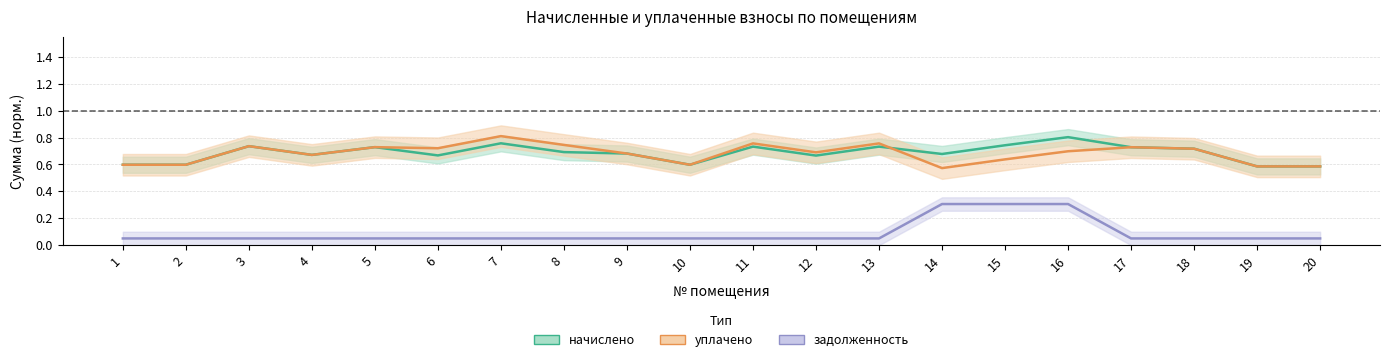

Reading left to right, transcribe all the data shown in this chart.

начислено: 1=0.6	2=0.6	3=0.7	4=0.7	5=0.7	6=0.7	7=0.8	8=0.7	9=0.7	10=0.6	11=0.7	12=0.7	13=0.7	14=0.7	15=0.7	16=0.8	17=0.7	18=0.7	19=0.6	20=0.6
уплачено: 1=0.6	2=0.6	3=0.7	4=0.7	5=0.7	6=0.7	7=0.8	8=0.7	9=0.7	10=0.6	11=0.8	12=0.7	13=0.8	14=0.6	15=0.6	16=0.7	17=0.7	18=0.7	19=0.6	20=0.6
задолженность: 1=0.1	2=0.1	3=0.1	4=0.1	5=0.1	6=0.1	7=0.1	8=0.1	9=0.1	10=0.1	11=0.1	12=0.1	13=0.1	14=0.3	15=0.3	16=0.3	17=0.1	18=0.1	19=0.1	20=0.1